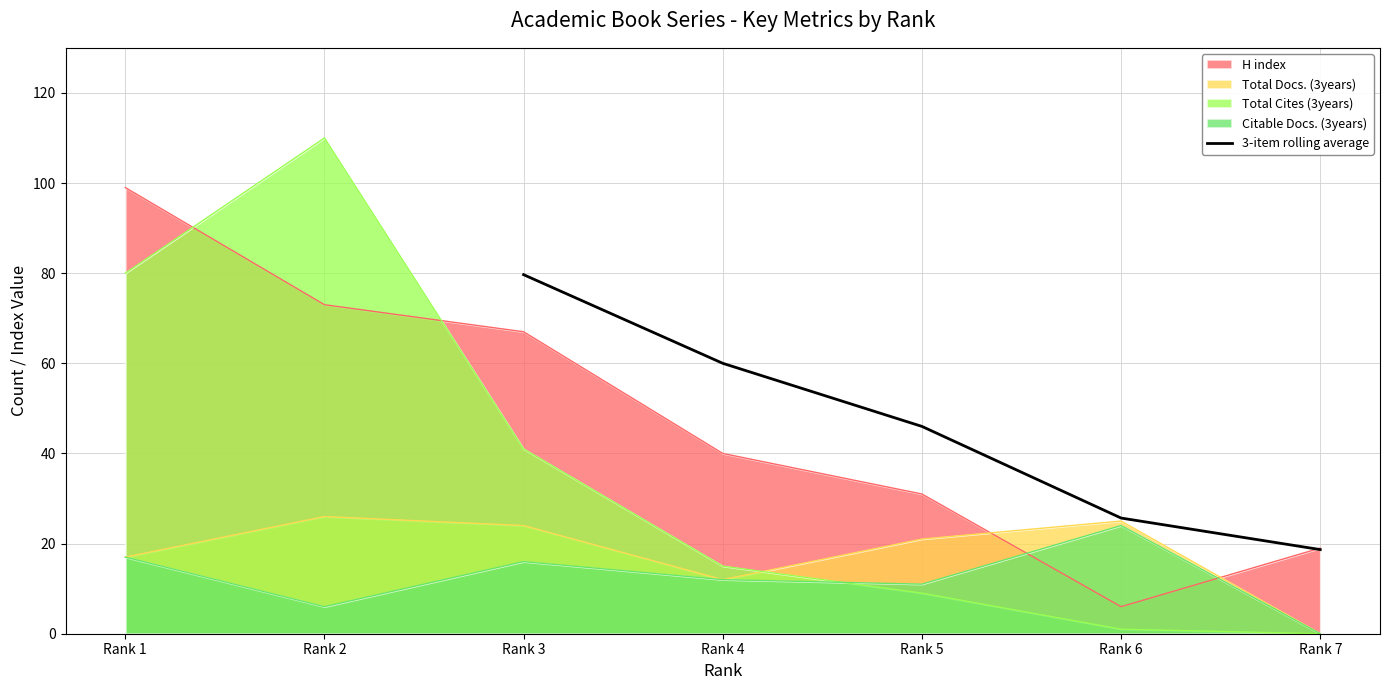

Reading left to right, what are all the values shown in this chart?

79.7	60.0	46.0	25.7	18.7